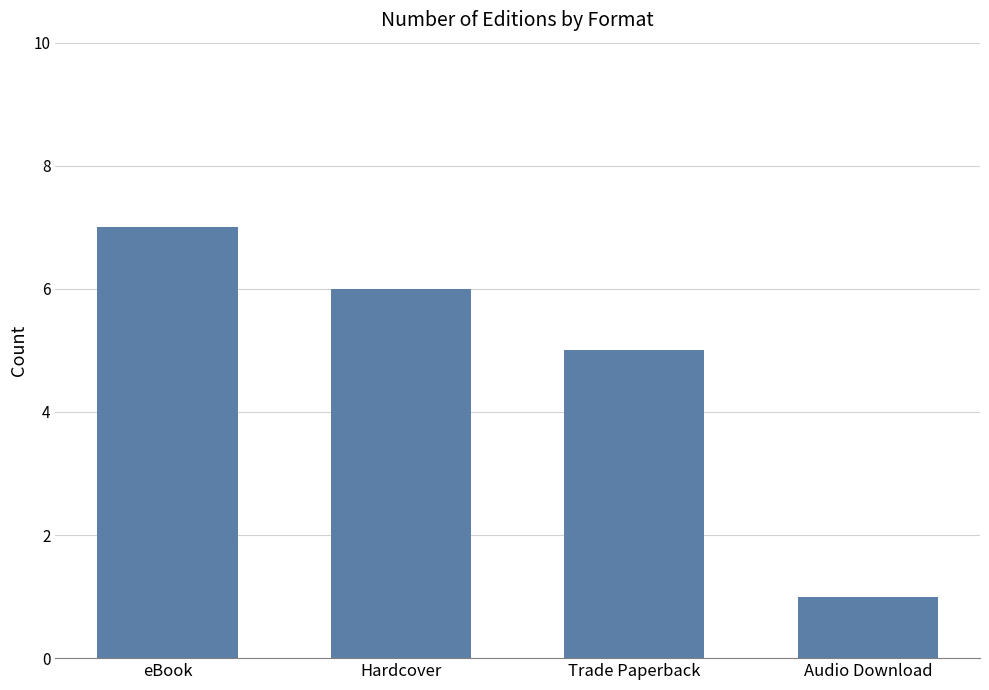

What is the difference between the maximum and minimum values?

6